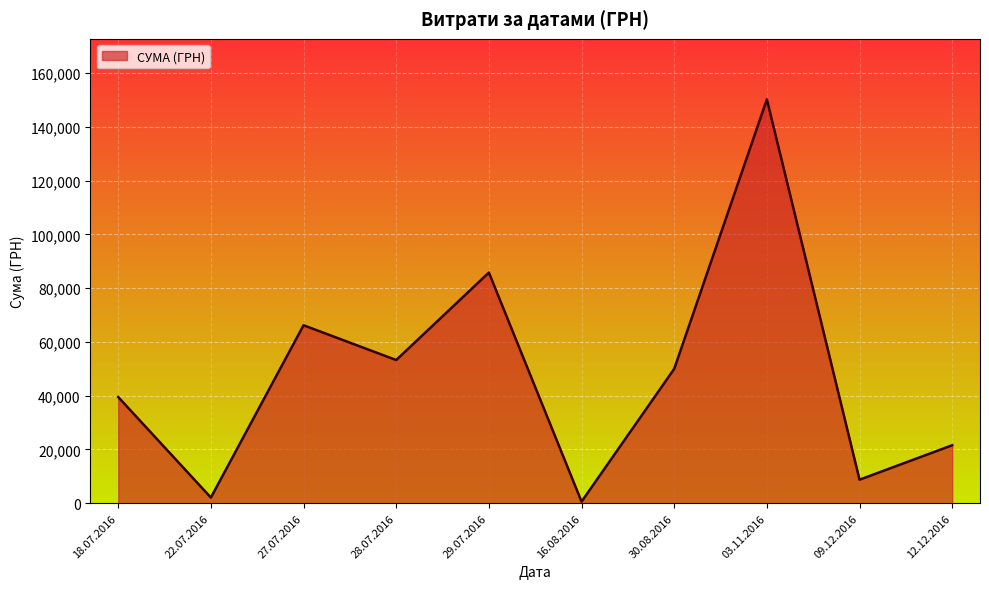

Reading left to right, list all the values displayed in this chart.

39504.0	2122.6	66203.0	53272.4	85804.2	609.0	49993.0	150216.7	8760.0	21581.0